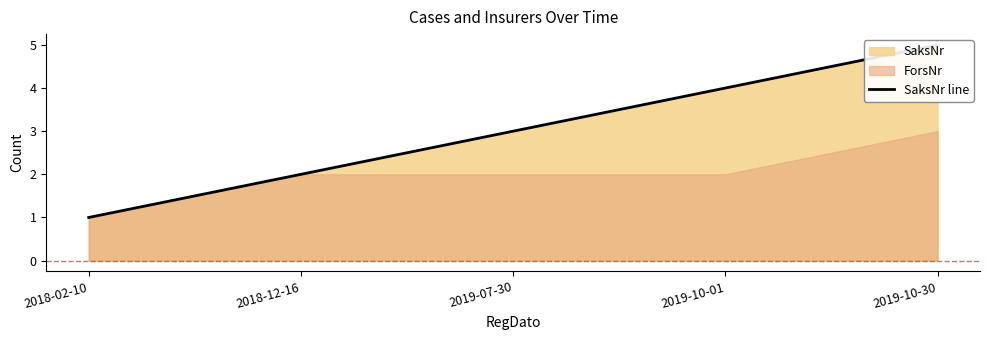

Does the chart display data point markers on the line(s)?

No